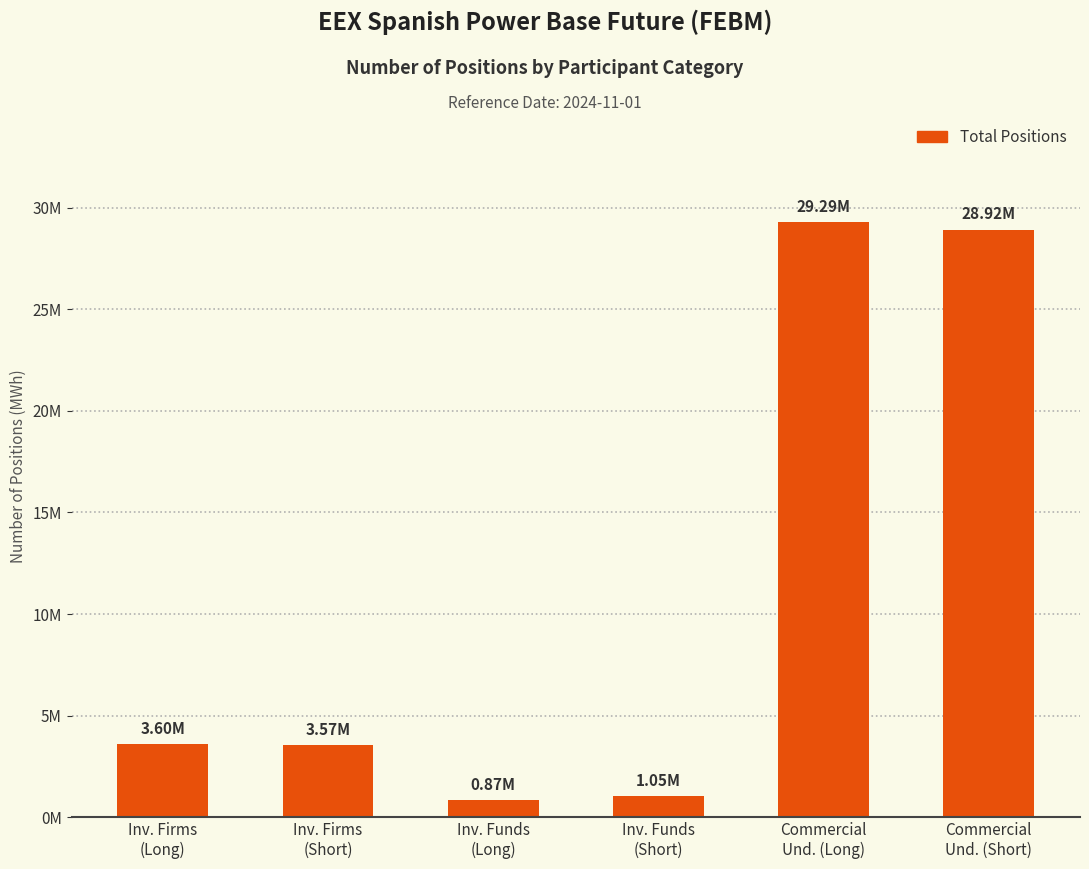

Reading left to right, what are all the values shown in this chart?

Inv. Firms
(Long)=3599141	Inv. Firms
(Short)=3573353	Inv. Funds
(Long)=866256	Inv. Funds
(Short)=1046883	Commercial
Und. (Long)=29285026	Commercial
Und. (Short)=28917005